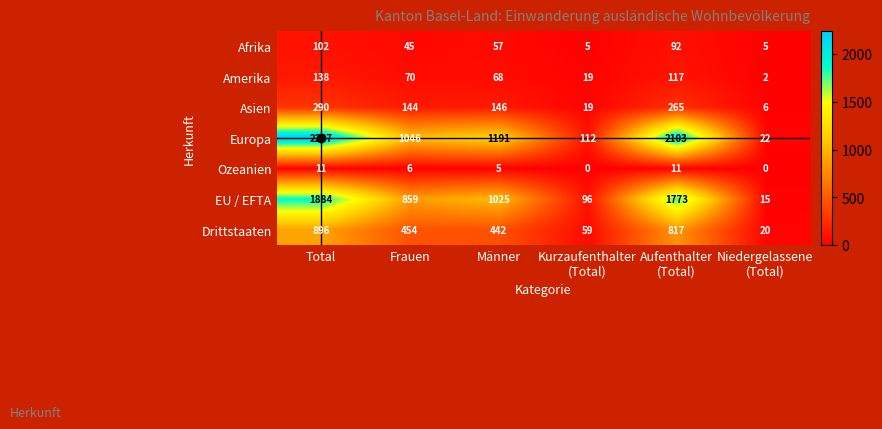

Where is Asien nearest to the value 148?

Männer